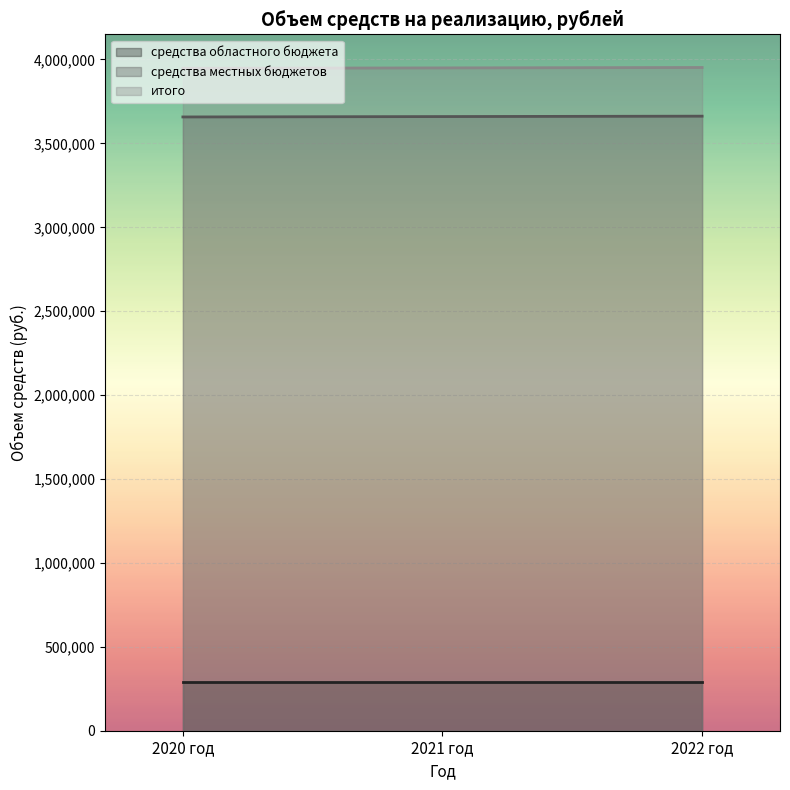

Read the средства местных бюджетов value at 2022 год, to the nearest 10.

3662320